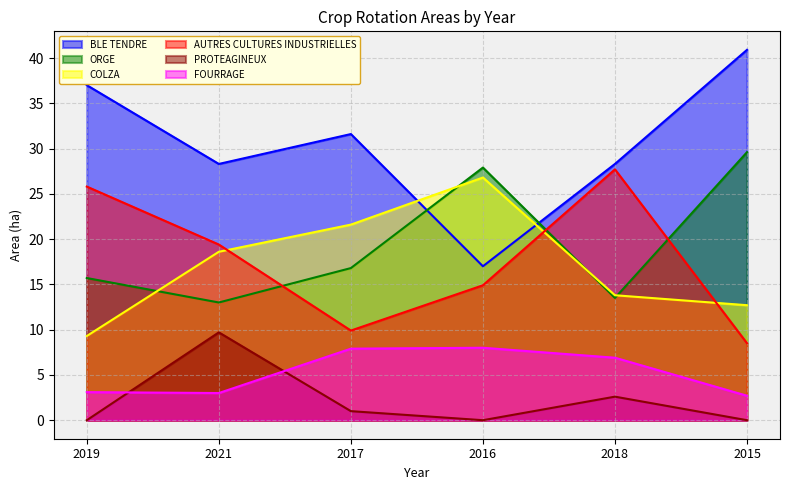

What is the label of the 3rd point from the left?

2017